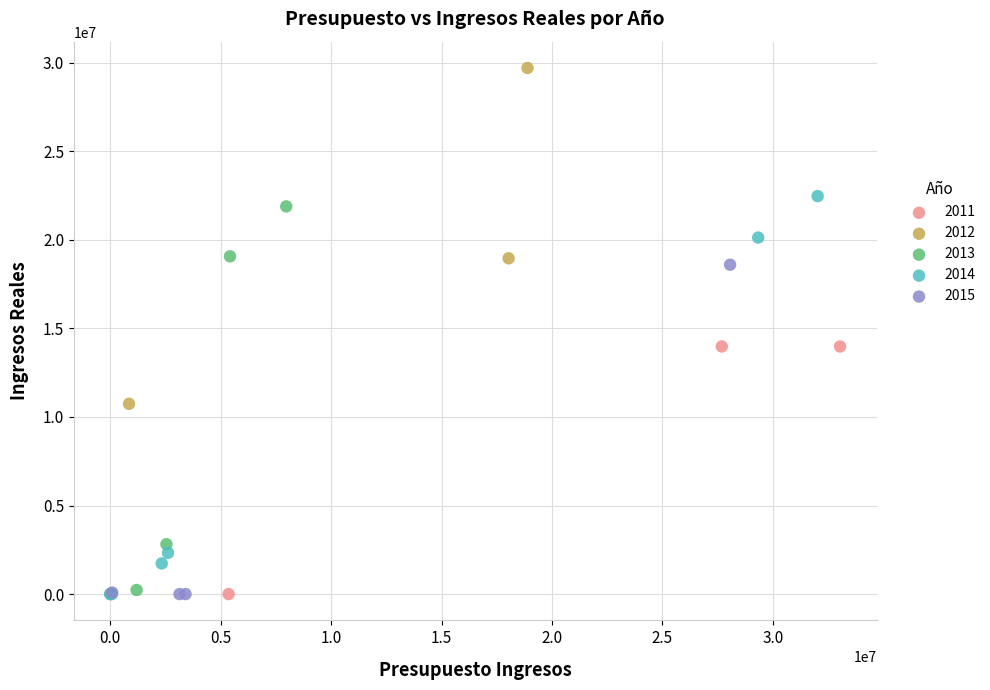

Which series has the largest Y range (max minus min)?

2012